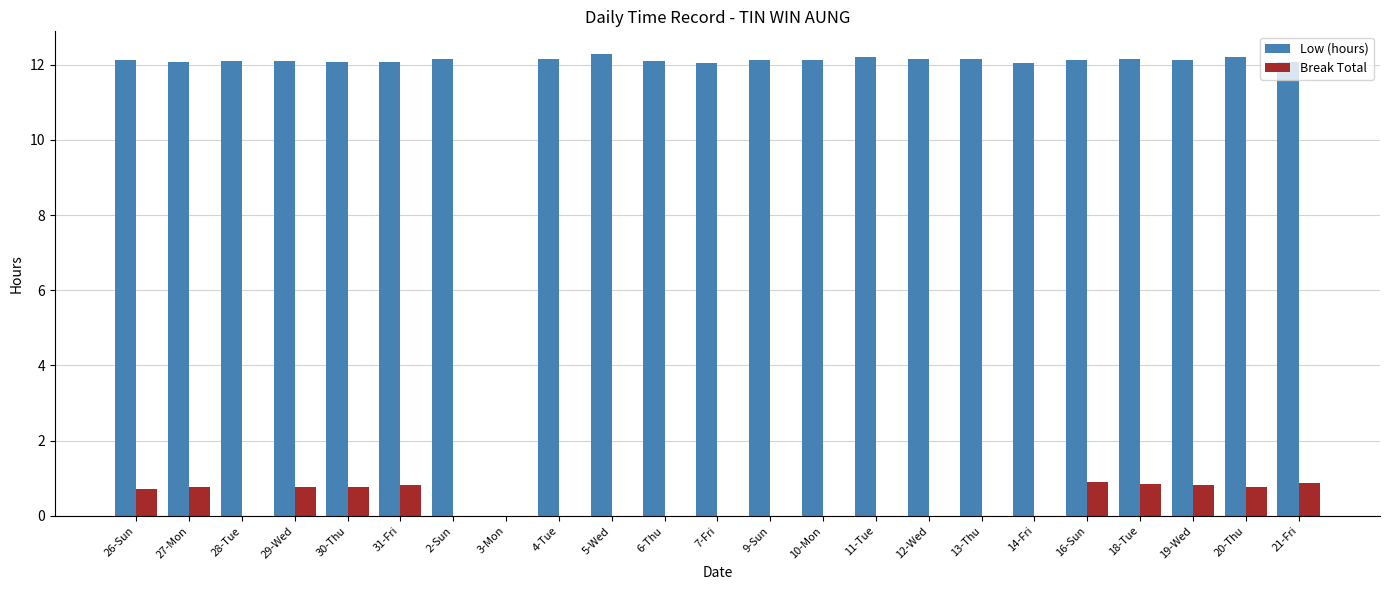

The value of Break Total at 19-Wed is 0.8. True or false?

True